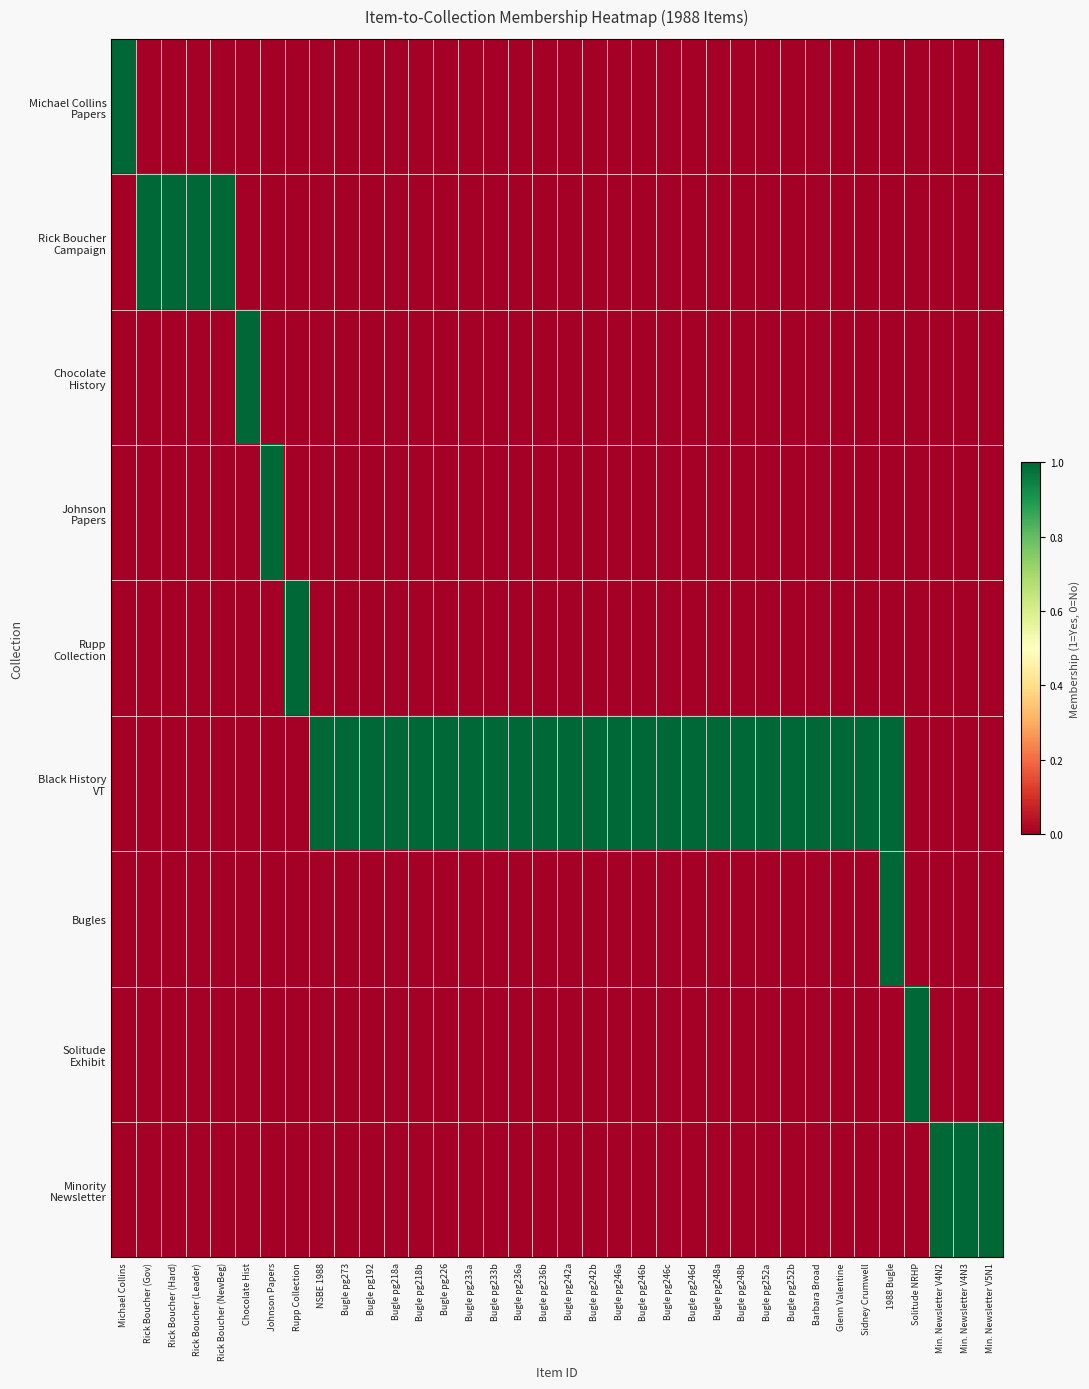

What is the spread (max minus min) of values at Min. Newsletter V4N2?

1